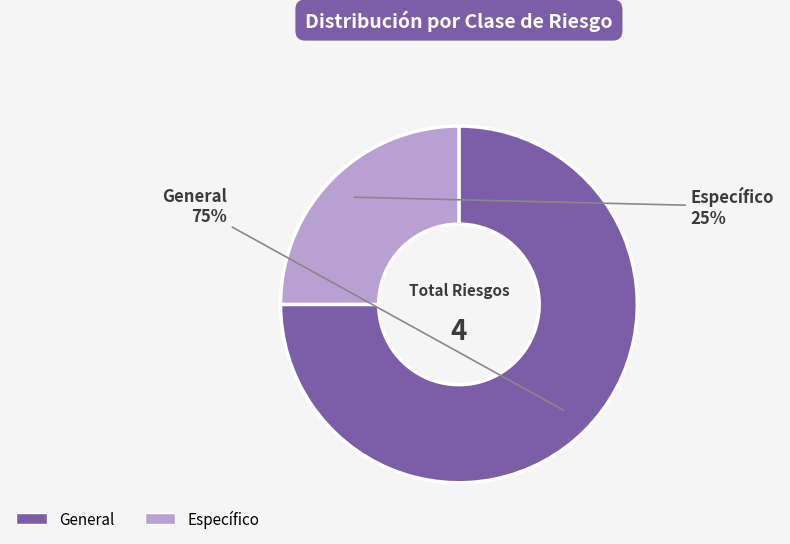

To the nearest percent, what is the difference between the largest and smallest slice percentages?

50%